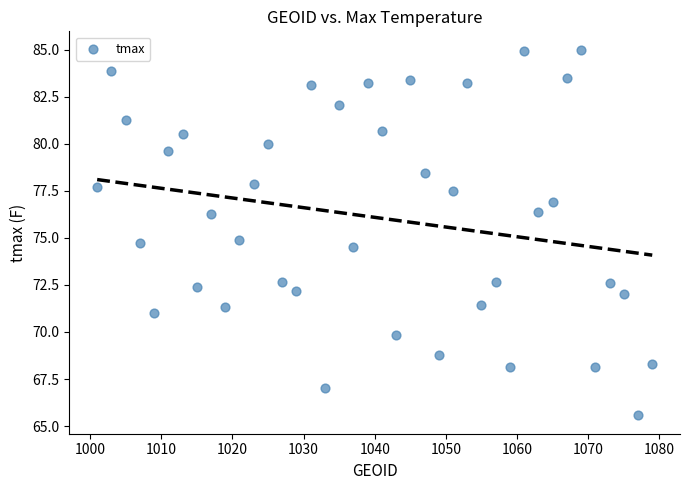

What is the range of Y values (max minus min)?

19.4